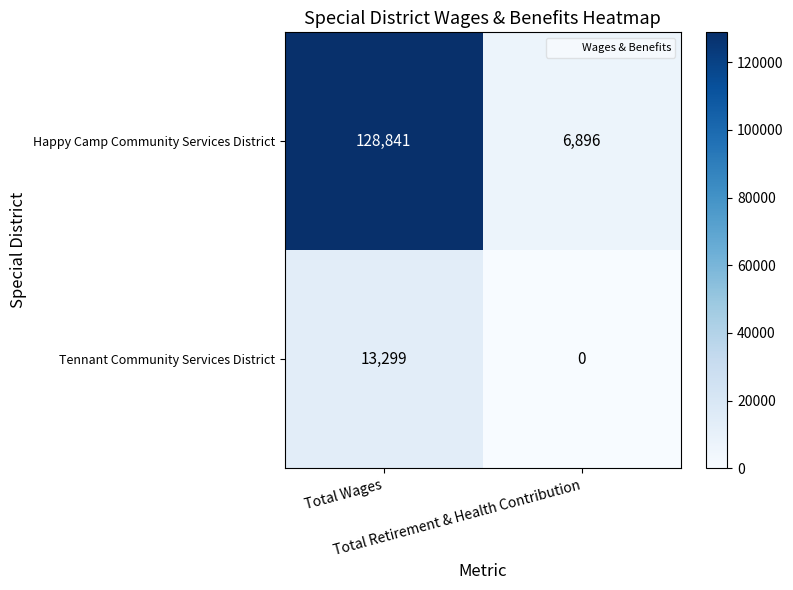

Which series has the largest range (max minus min)?

Happy Camp Community Services District